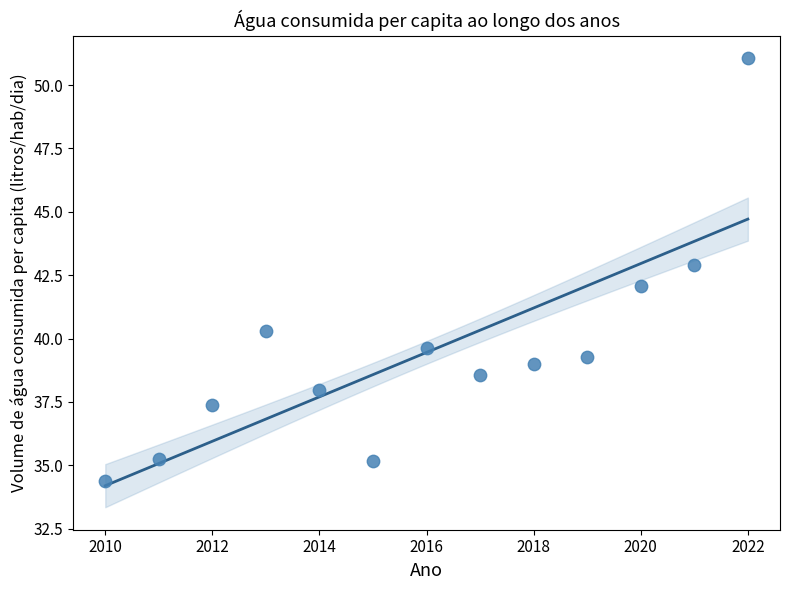

What is the range of X values (max minus min)?

12.0